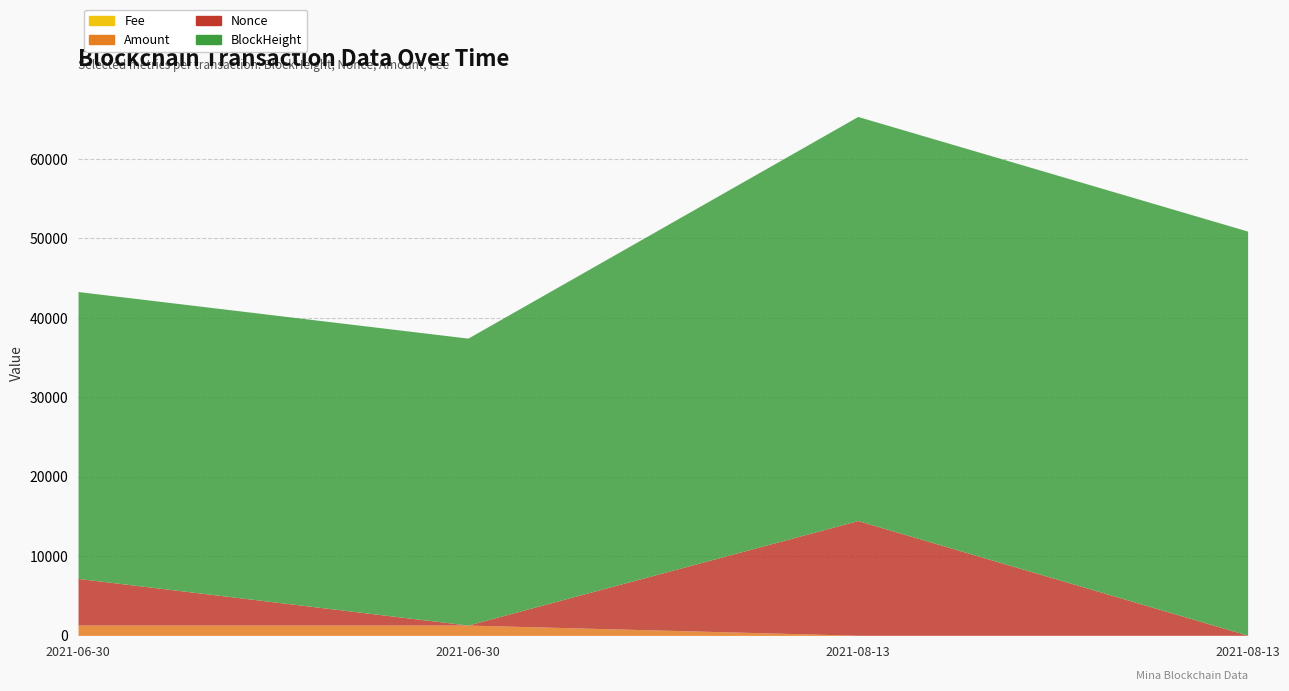

True or false: Amount has a value of 1304.0 at 2021-06-30 12:09:00.

True